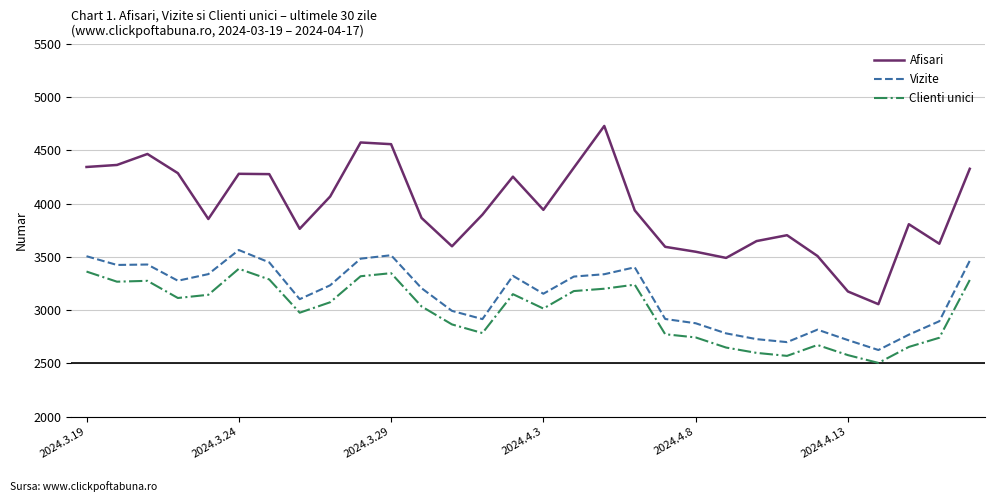

True or false: Afisari and Clienti unici cross at least once.

False